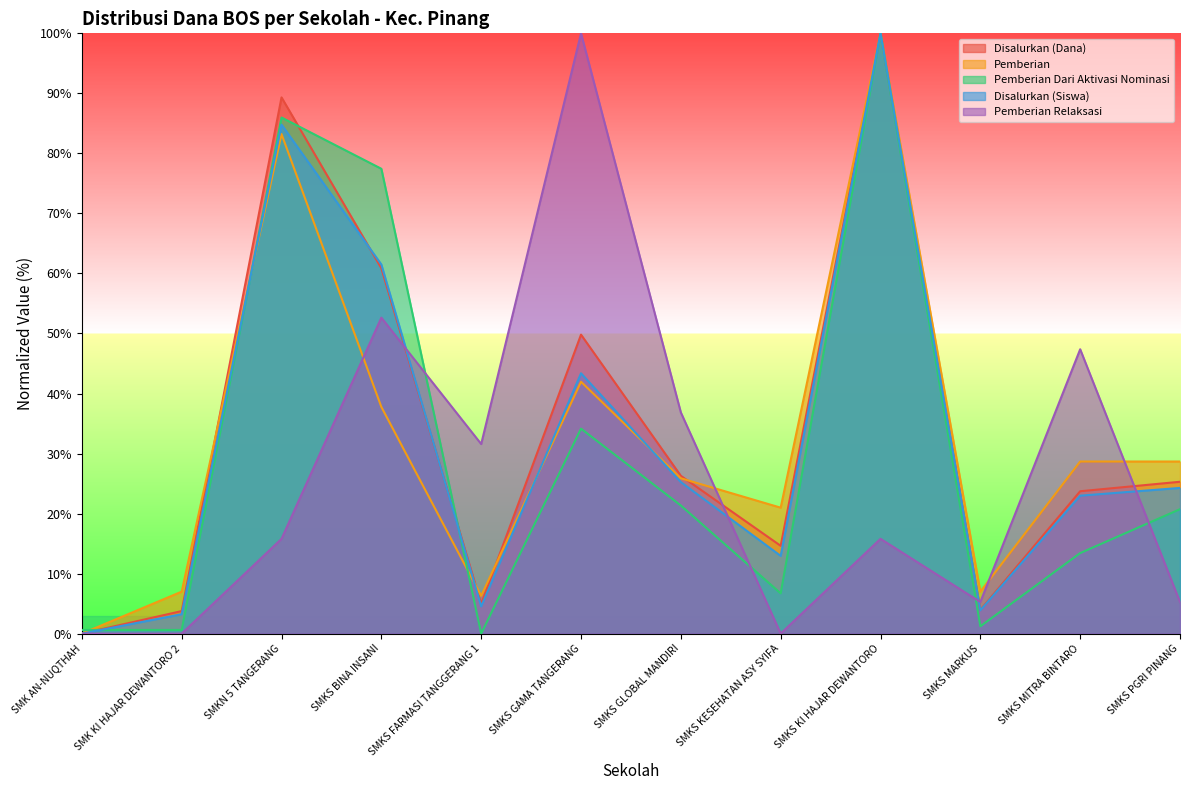

Reading right to left, list all the values displayed in this chart.

Disalurkan (Dana): 25.3	23.7	4.0	100.0	14.6	26.3	49.8	4.9	60.9	89.3	3.8	0.0
Pemberian: 28.7	28.7	7.0	100.0	21.0	25.9	42.0	6.3	37.8	83.2	7.0	0.0
Pemberian Dari Aktivasi Nominasi: 20.7	13.4	1.2	100.0	6.7	21.3	34.1	0.0	77.4	86.0	0.6	0.6
Disalurkan (Siswa): 24.3	23.0	3.9	100.0	12.9	25.2	43.4	4.5	61.5	84.8	3.2	0.0
Pemberian Relaksasi: 5.3	47.4	5.3	15.8	0.0	36.8	100.0	31.6	52.6	15.8	0.0	0.0